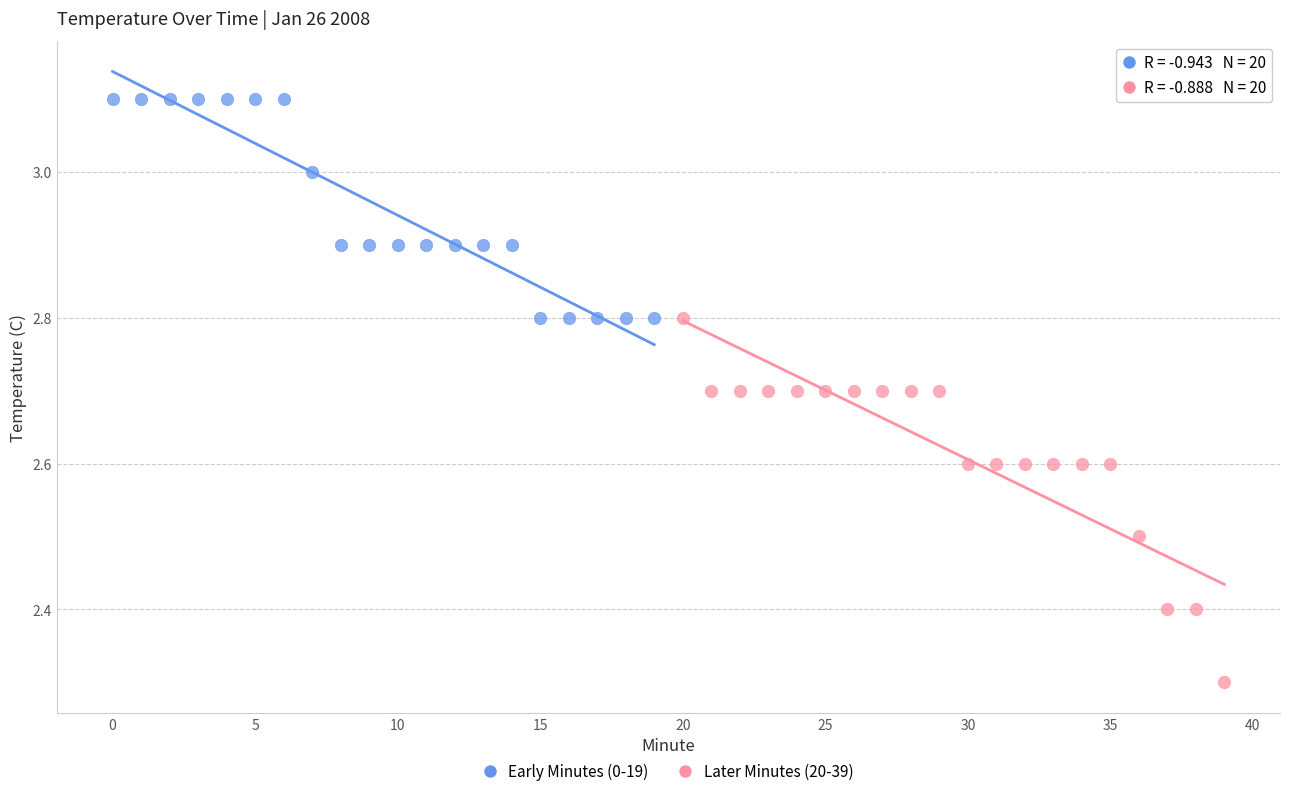

Which series has the widest spread of Y values?

Later Minutes (20-39)